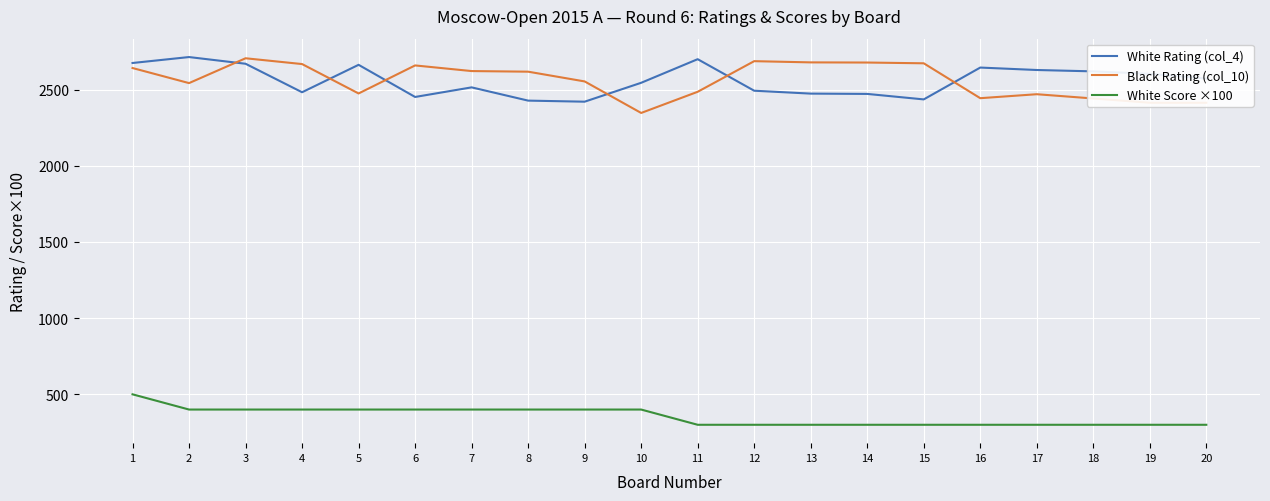

True or false: White Rating (col_4) and Black Rating (col_10) cross at least once.

True